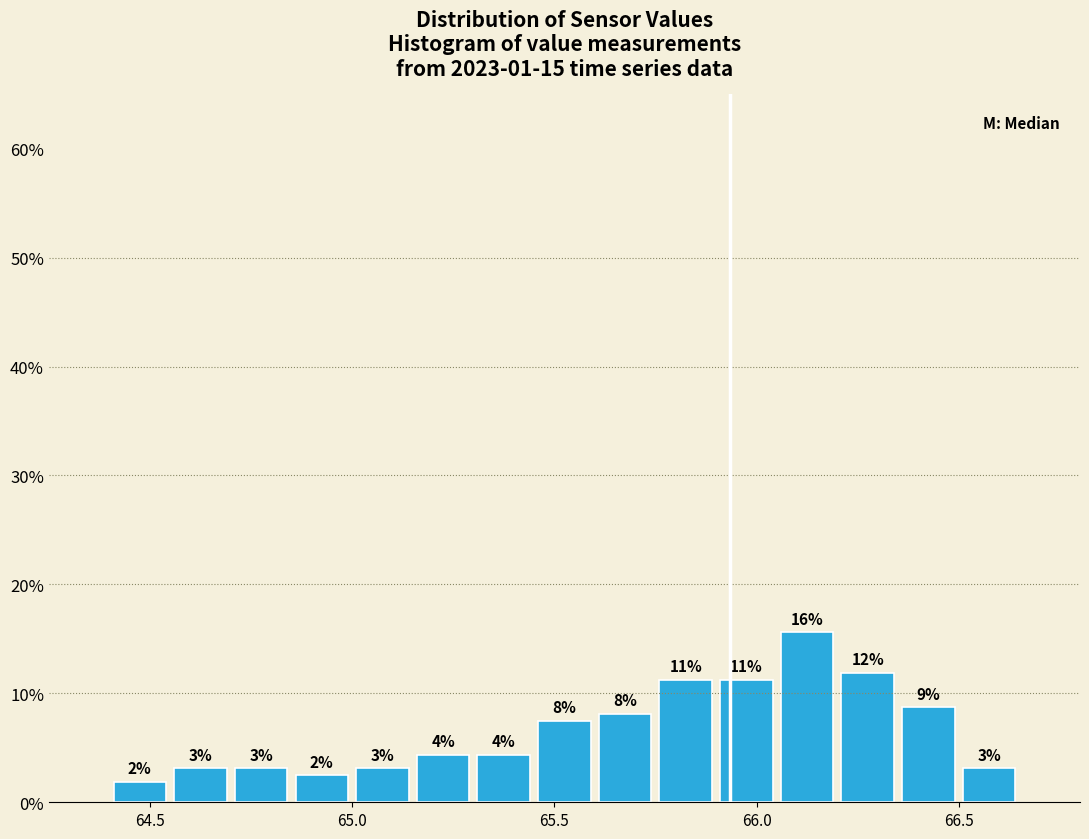

Read against the x-axis, roughly where is the centre of the tallest bar?

66.15